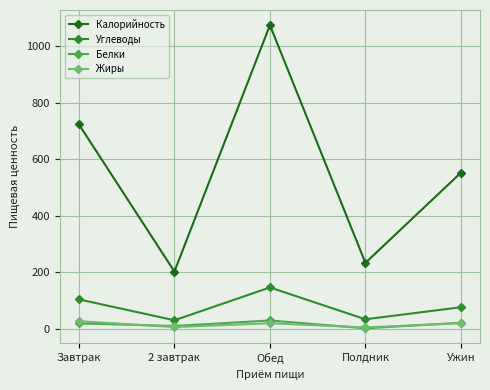

What are all the series names shown in the legend?

Калорийность, Углеводы, Белки, Жиры